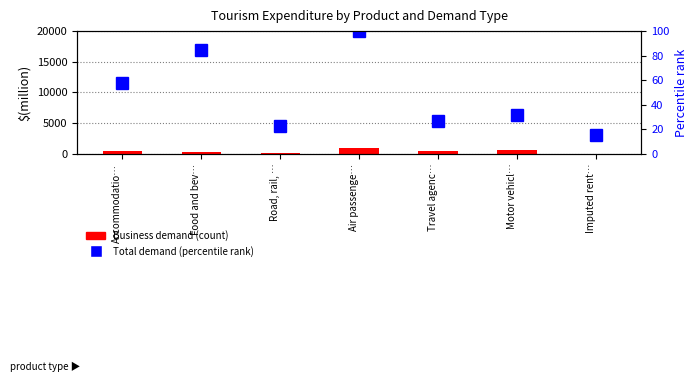

Does the chart contain any negative values?

No